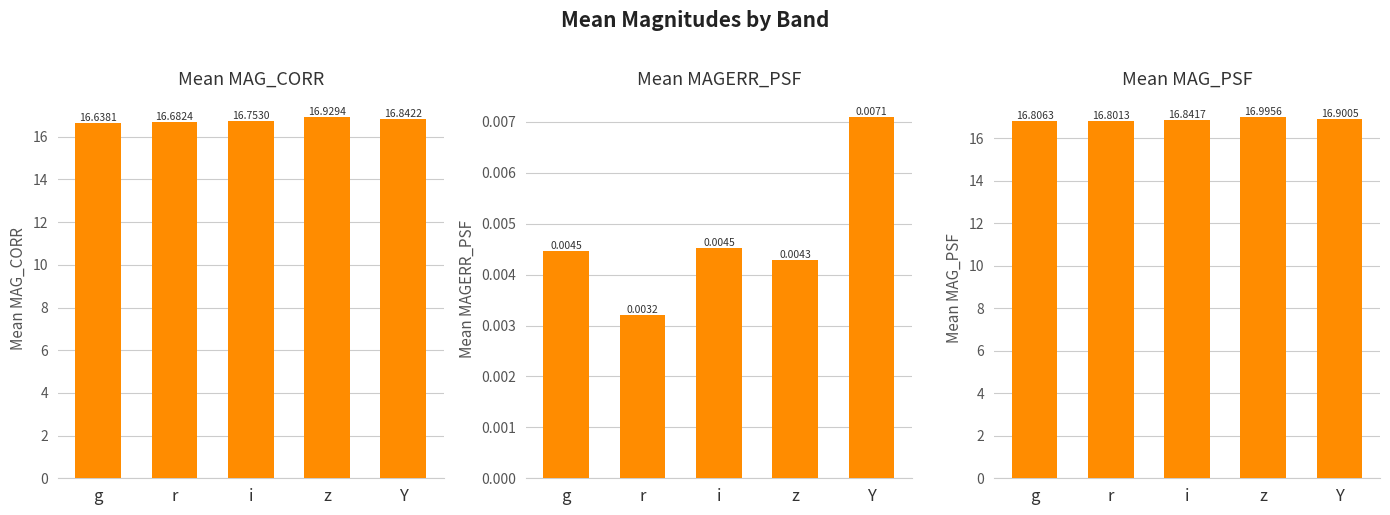

What is the difference between the maximum and second lowest values in the MAG_CORR series?

0.2